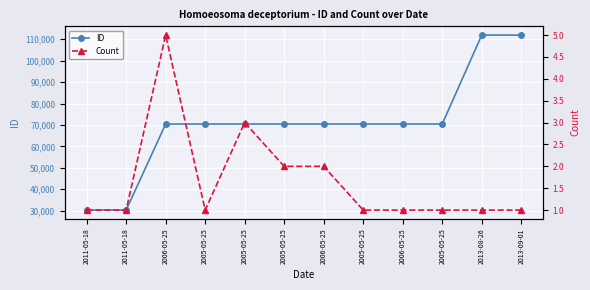

Rank the series at 2006-05-25 from lowest to highest value.

Count, ID